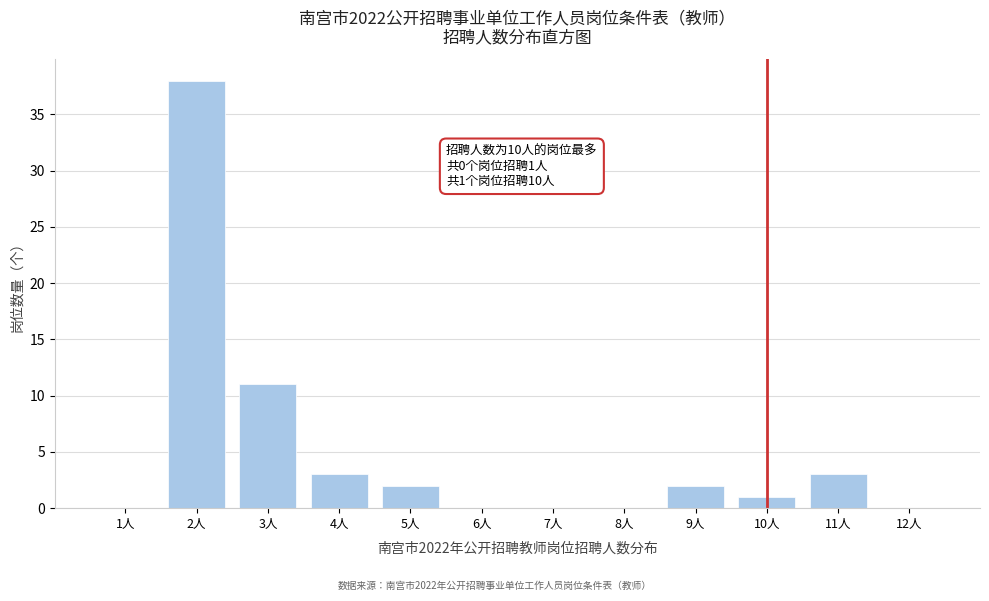

Reading right to left, what are all the values shown in this chart?

12人=0	11人=3	10人=1	9人=2	8人=0	7人=0	6人=0	5人=2	4人=3	3人=11	2人=38	1人=0